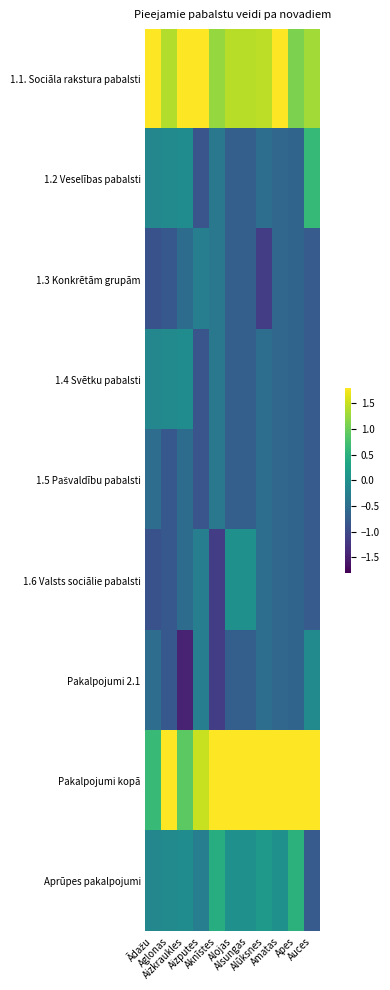

How many series are shown in this chart?

9